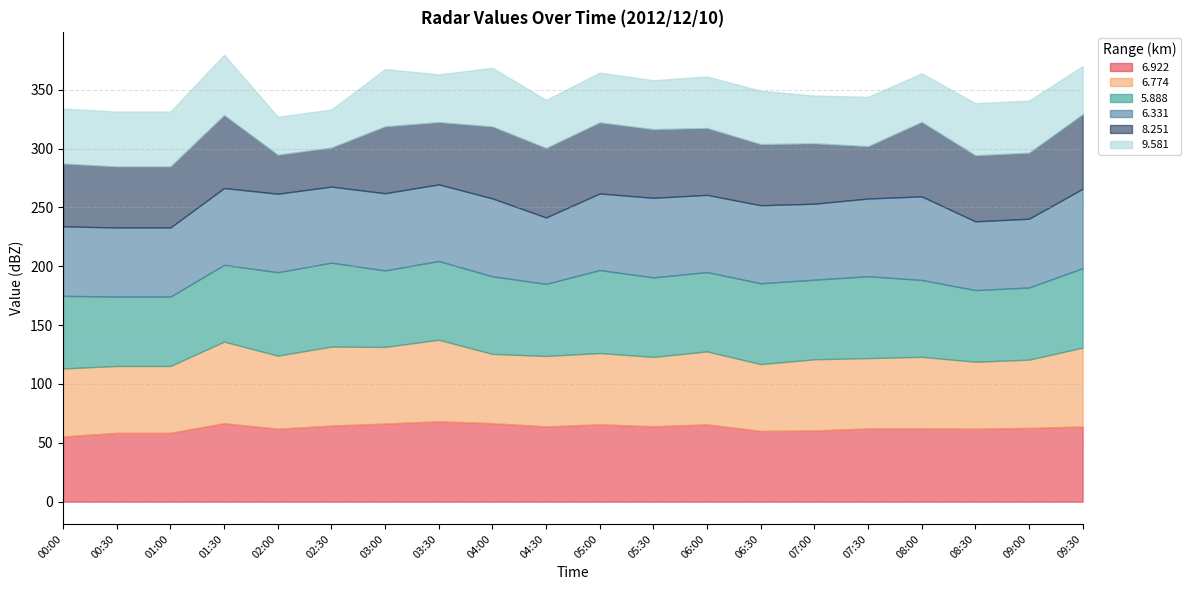

What is the value of the 9.581 point at the 18th from the left?

44.3